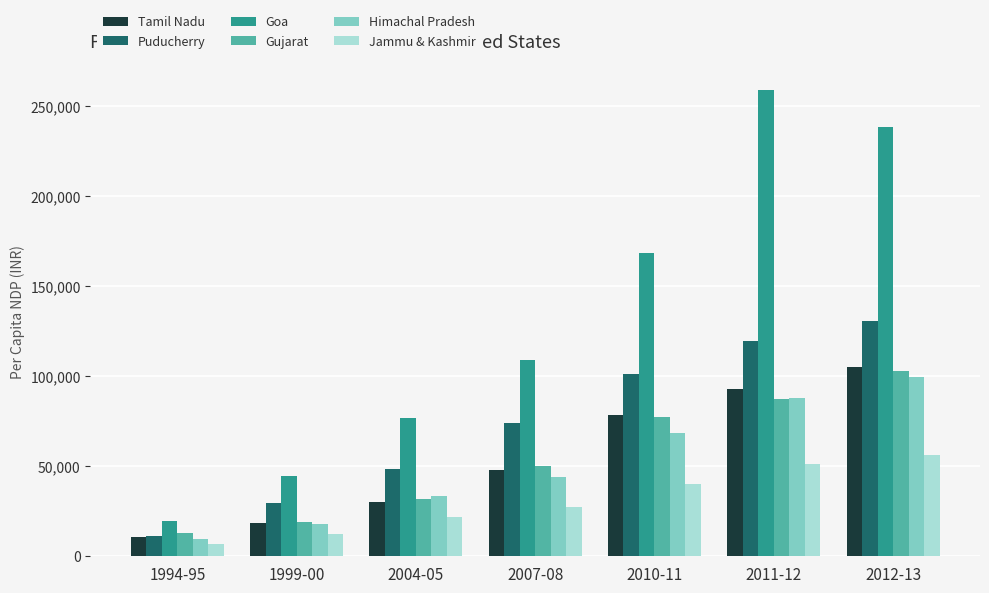

What is the difference between the maximum and minimum values in the Goa series?

239349.0